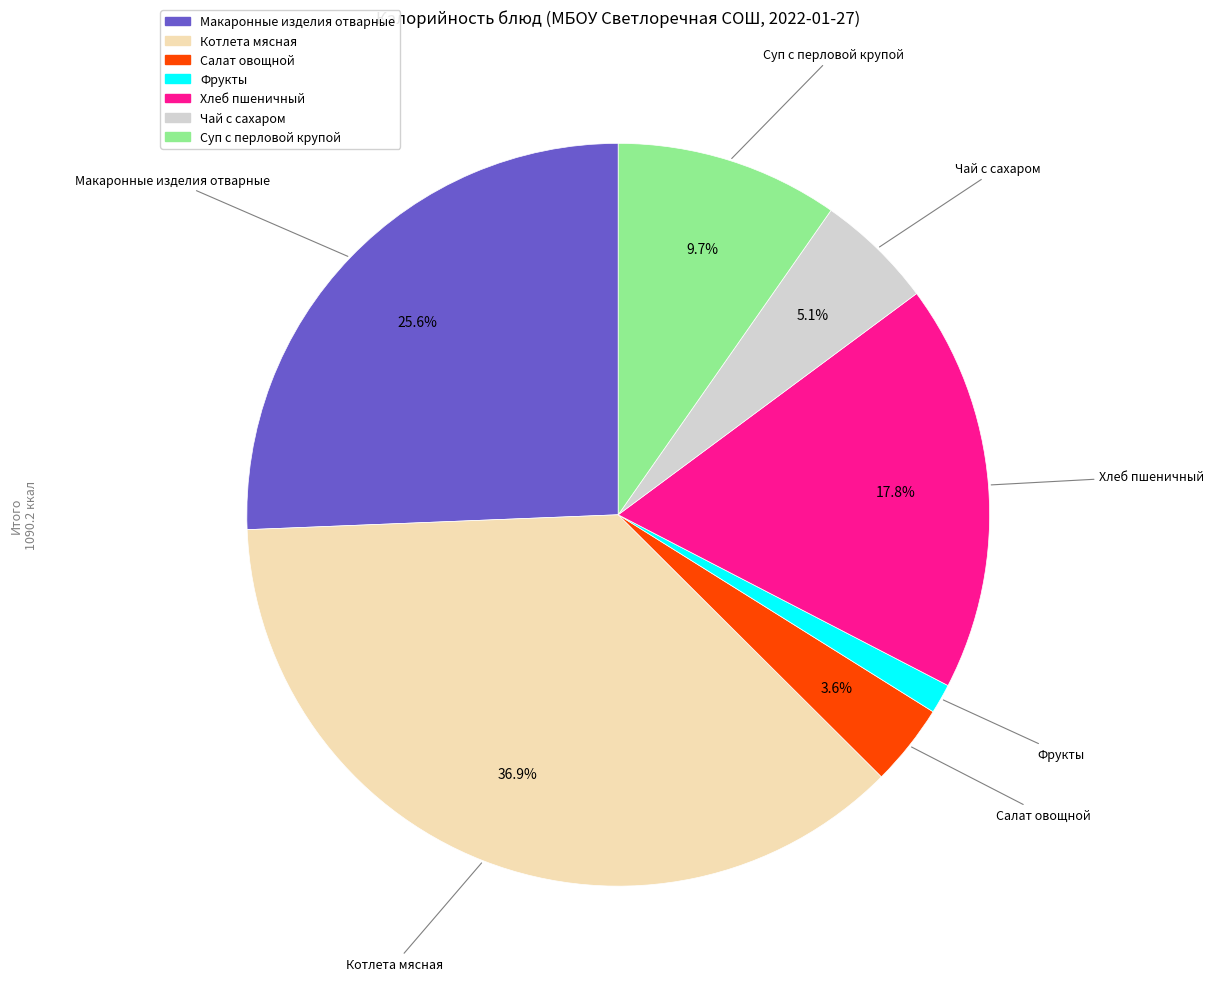

Is the sum of Фрукты and Суп с перловой крупой greater than half?

No